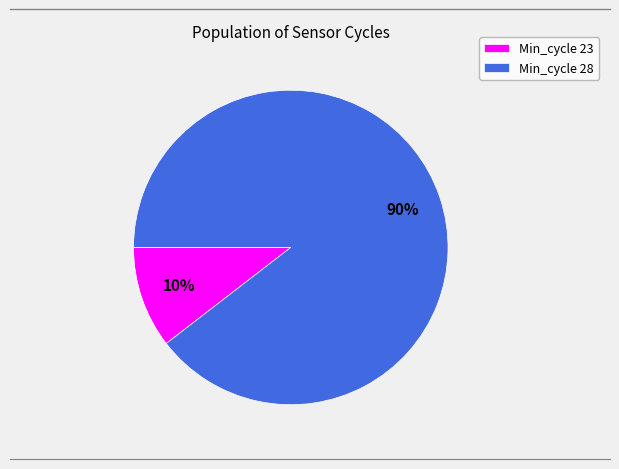

Is it true that Min_cycle 28 is 76% of the pie?

False